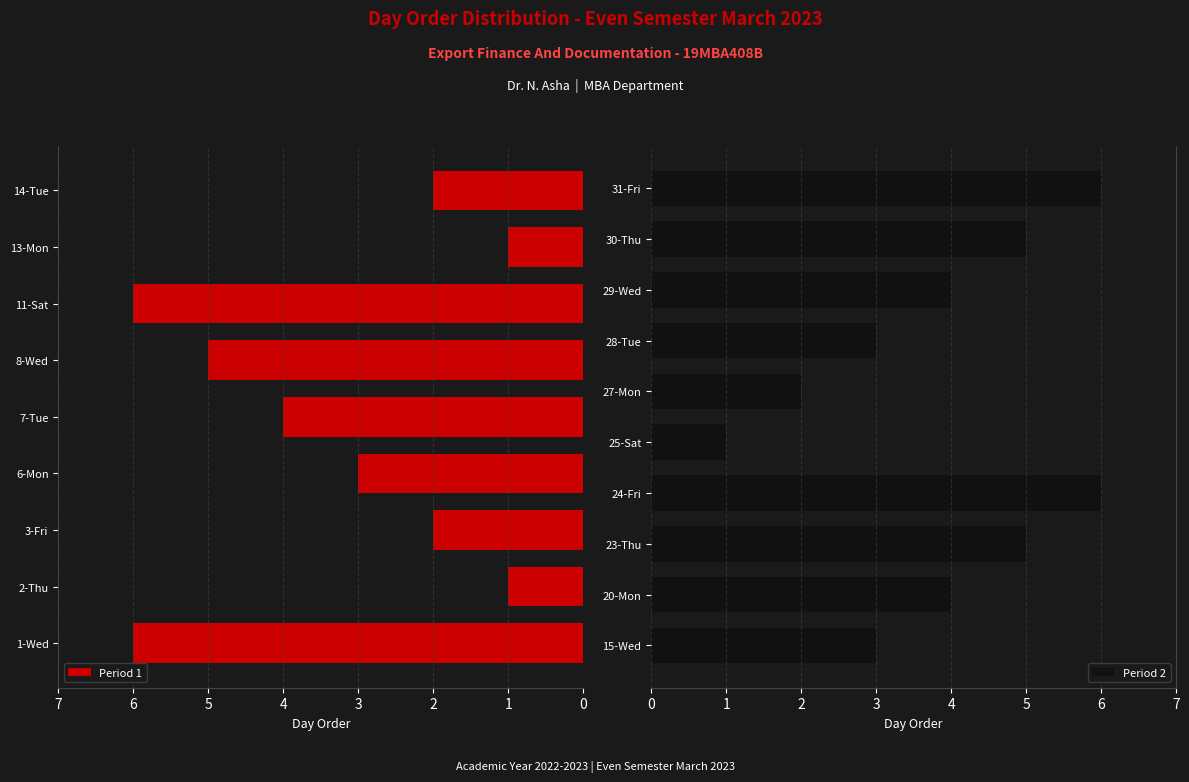

What is the difference between the maximum and second lowest values?

5